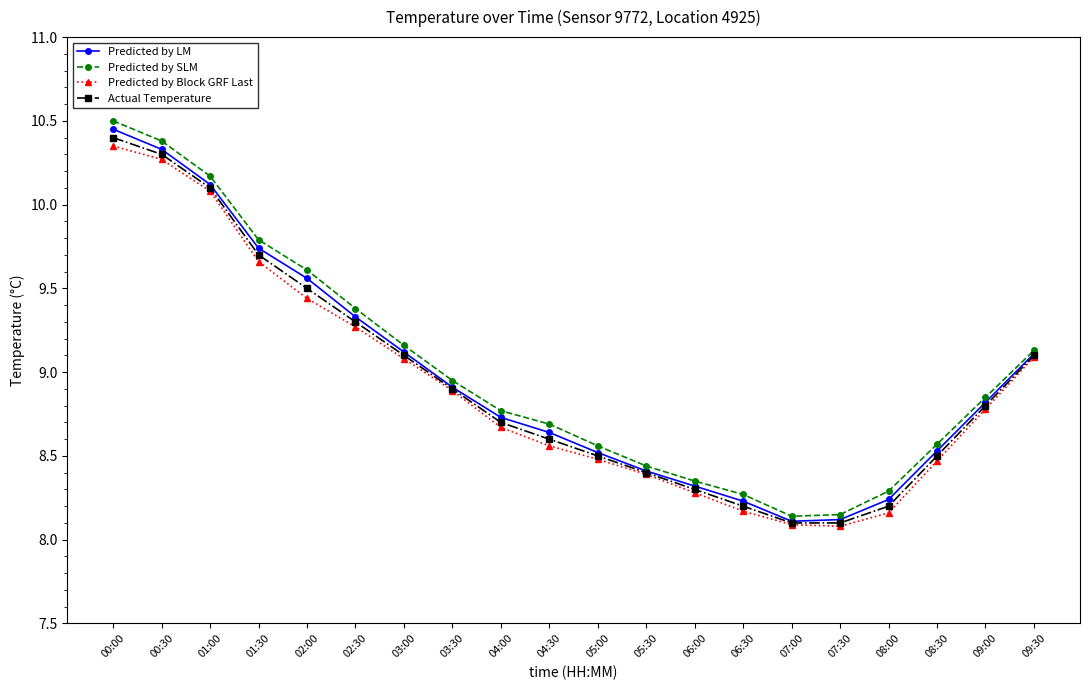

True or false: Predicted by LM has more than 0 interior local peaks.

False